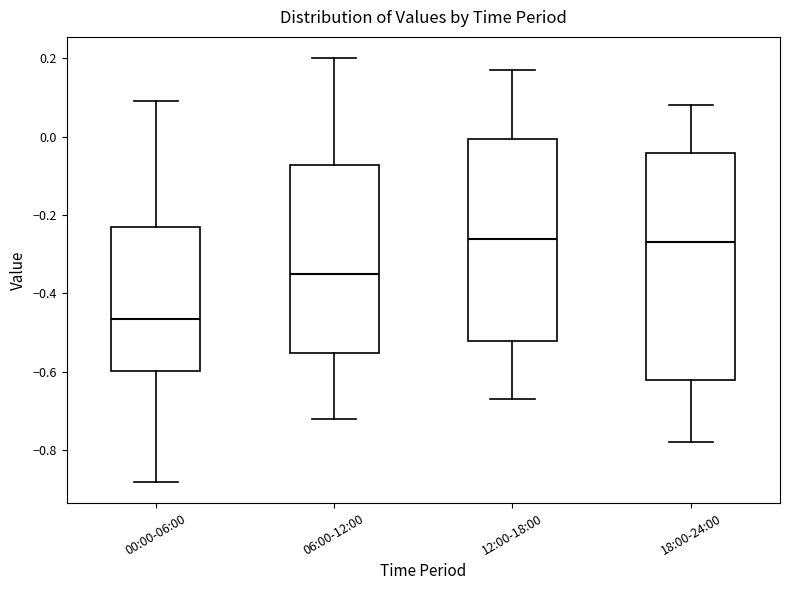

Which box has the lowest median line?

00:00-06:00